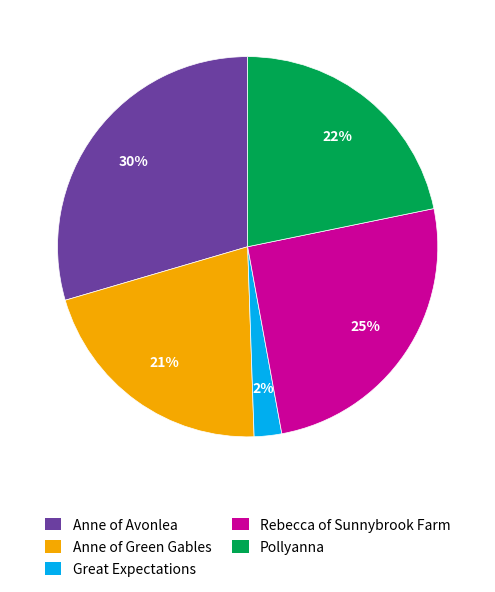

Is there any slice that represents more than half of the pie?

No